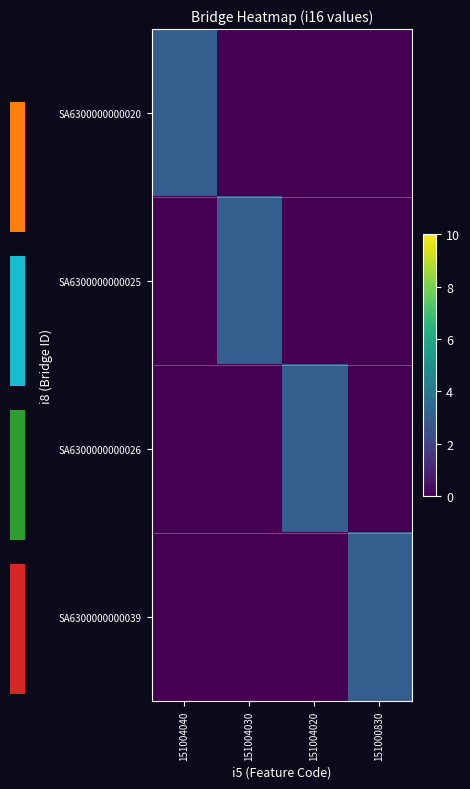

Which series has the widest spread of values?

SA6300000000020